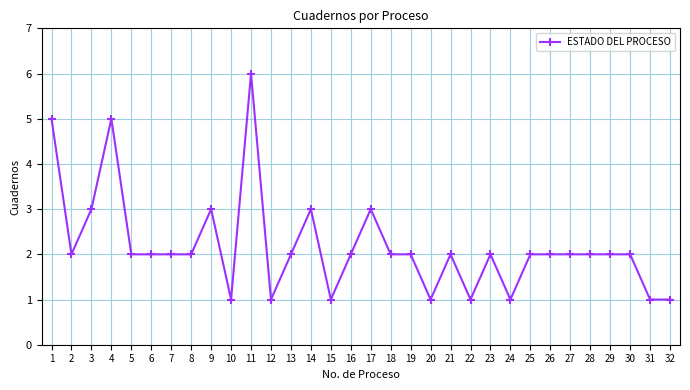

Count the values in the range 2 to 3.

21